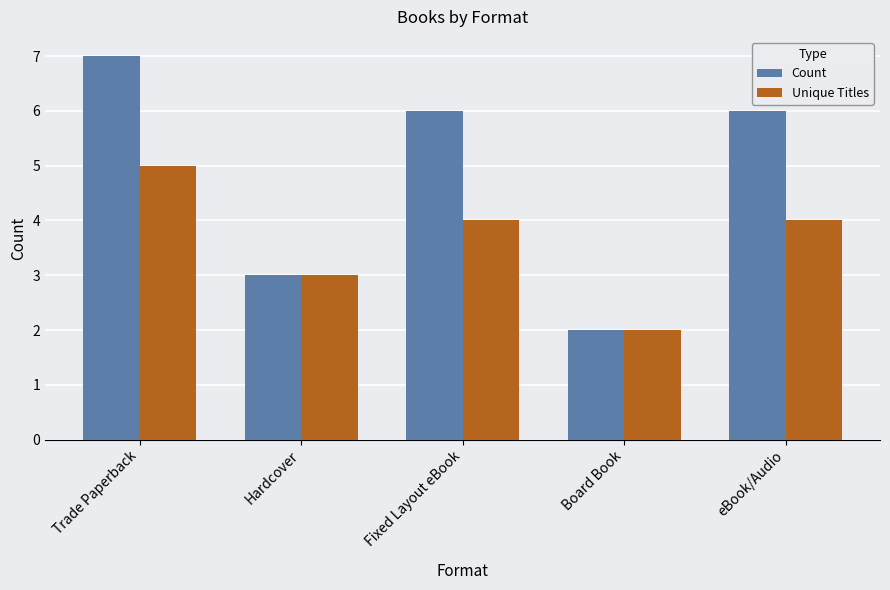

What is the sum of the Unique Titles values at Board Book and Hardcover?

5